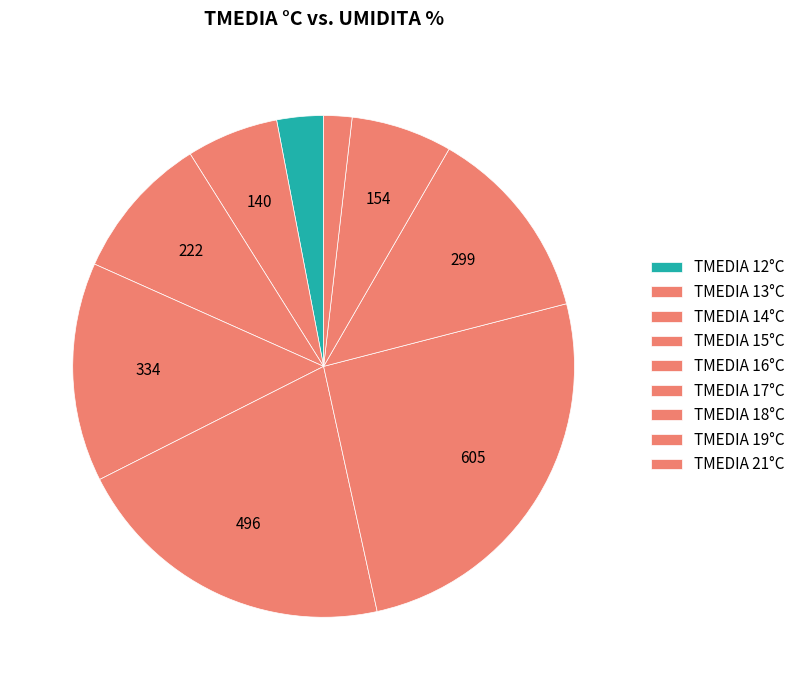

How many slices are in this pie chart?

9